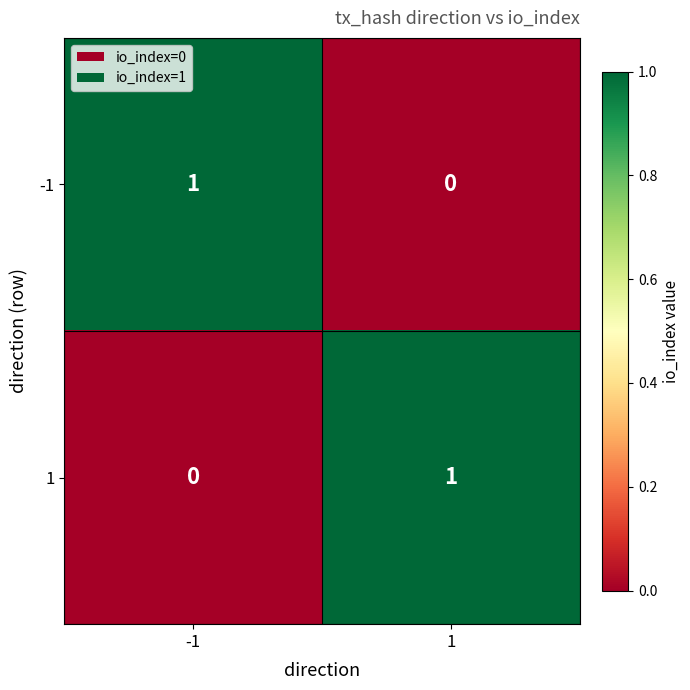

What is the maximum value shown in the chart?

1